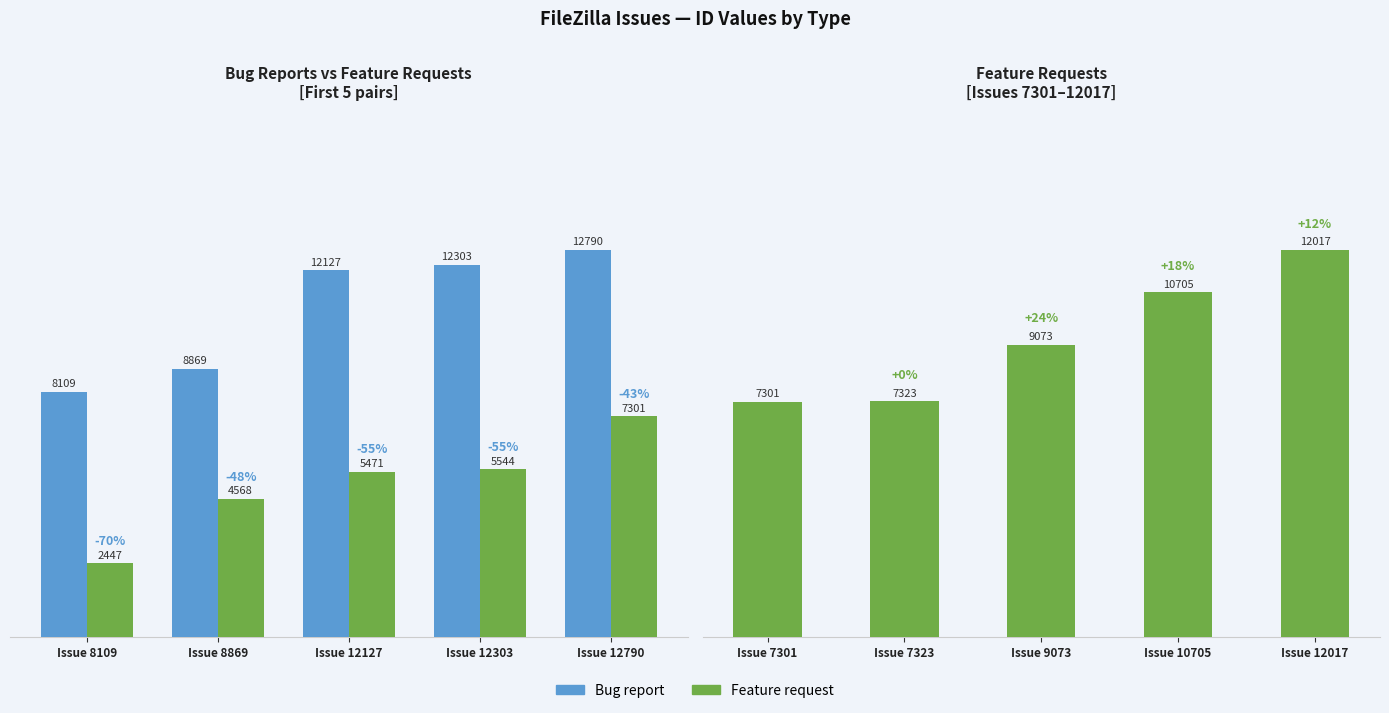

Between Issue 12790 and Issue 8109, which is larger?

Issue 12790